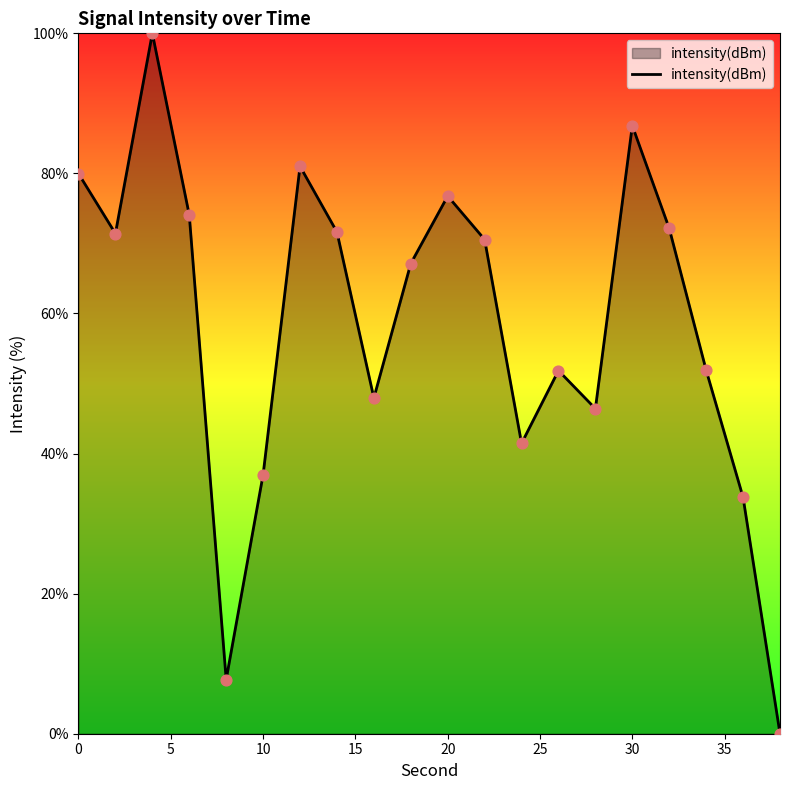

What is the greatest value displayed?

100.0